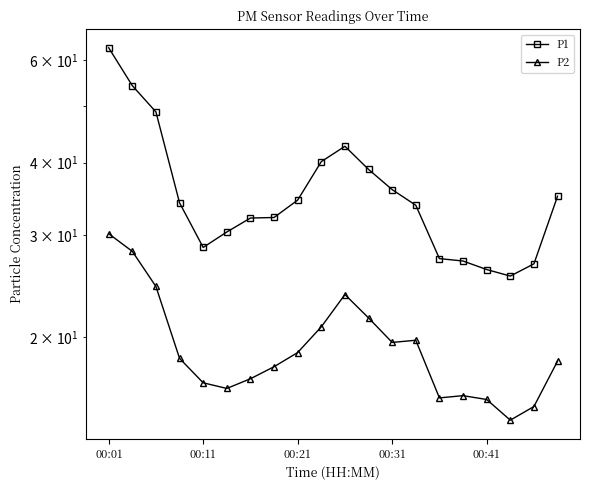

List the series in order of their overall mean, lowest first.

P2, P1